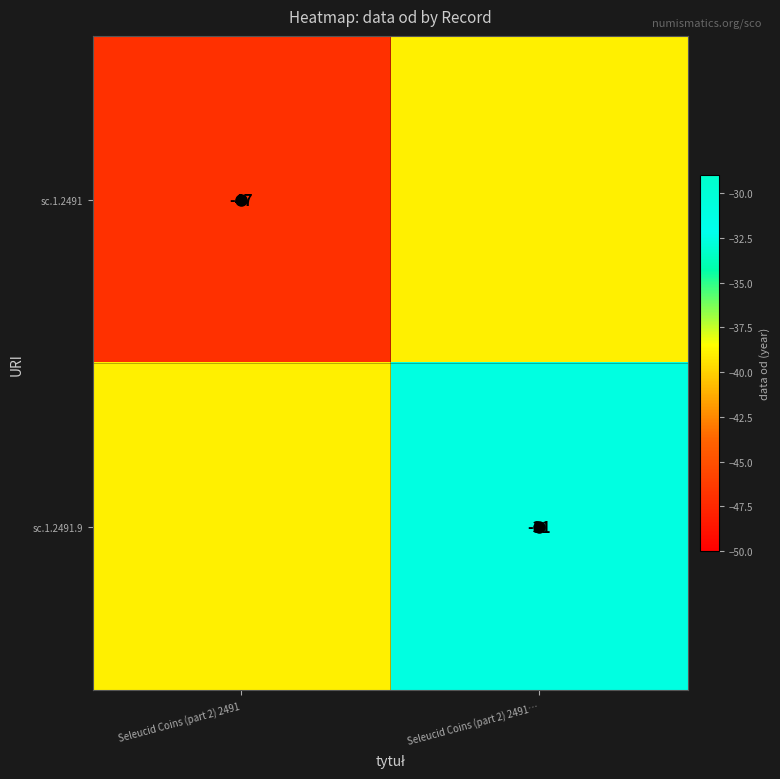

Is the value of sc.1.2491.9 at Seleucid Coins (part 2) 2491… greater than the value of sc.1.2491 at Seleucid Coins (part 2) 2491?

Yes